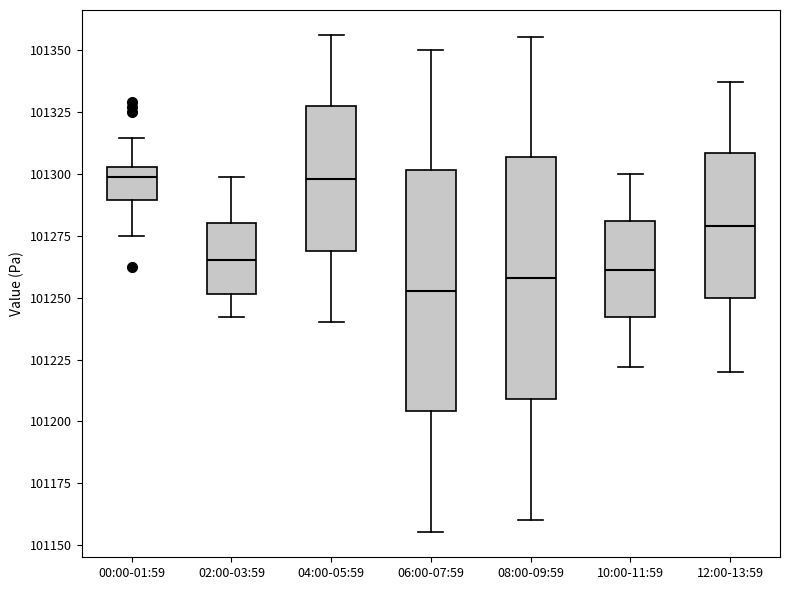

Reading left to right, read every box against the y-axis: the position of its median line, the range the box covers, and the ends of its whiskers. The values are not printed on the chart, so give them approximately, as read against the axis.

00:00-01:59: median 101300, box 101290 to 101305, whiskers 101275 to 101315
02:00-03:59: median 101265, box 101250 to 101280, whiskers 101240 to 101300
04:00-05:59: median 101300, box 101270 to 101325, whiskers 101240 to 101355
06:00-07:59: median 101255, box 101205 to 101300, whiskers 101155 to 101350
08:00-09:59: median 101260, box 101210 to 101305, whiskers 101160 to 101355
10:00-11:59: median 101260, box 101240 to 101280, whiskers 101220 to 101300
12:00-13:59: median 101280, box 101250 to 101310, whiskers 101220 to 101335